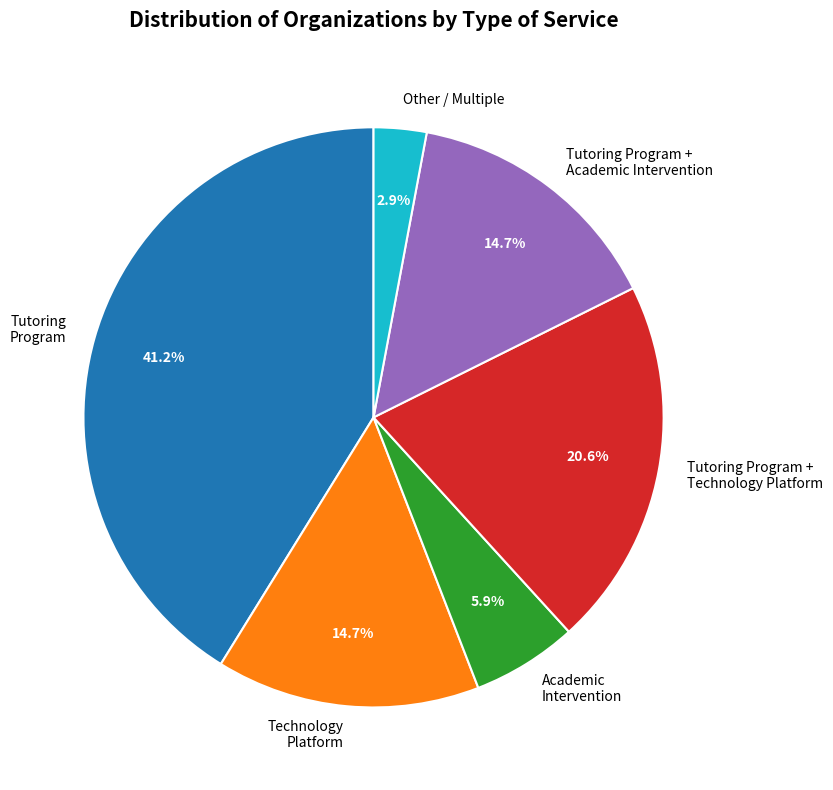

How many slices are in this pie chart?

6